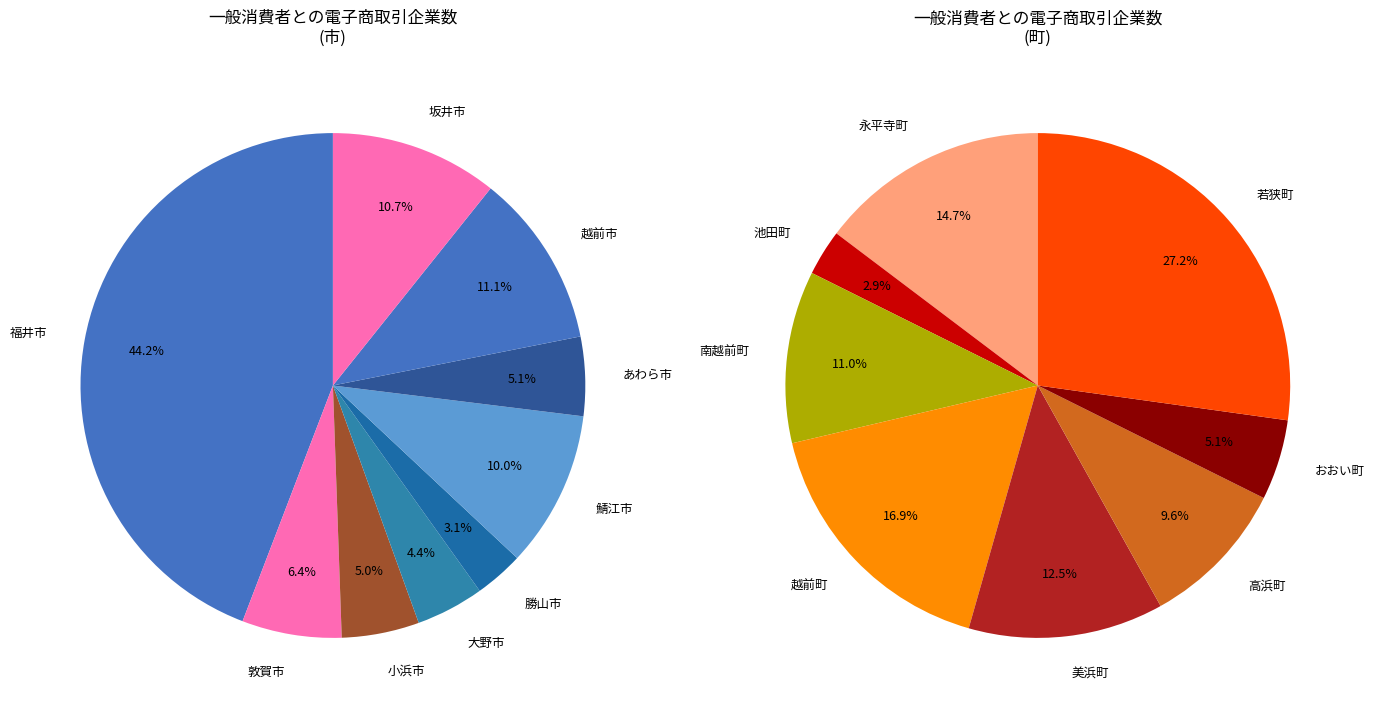

Approximately how many times larger is the value at 勝山市 compared to 坂井市?

0.3